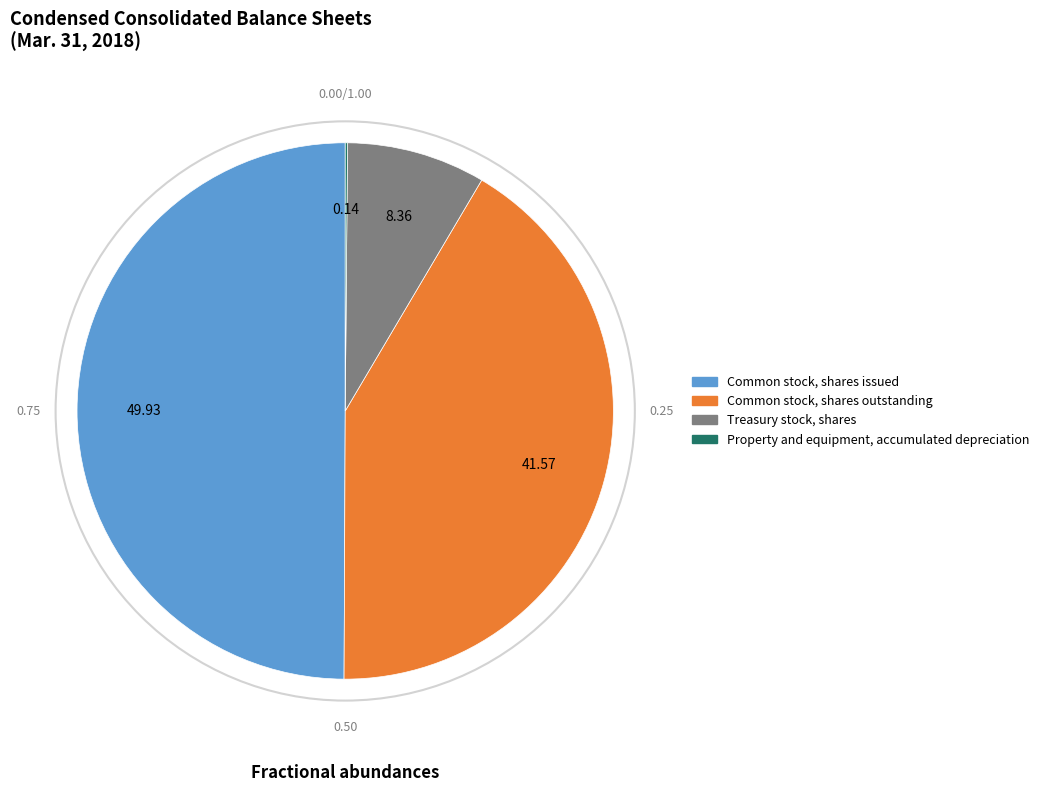

Which category has the biggest portion of the pie?

Common stock, shares issued